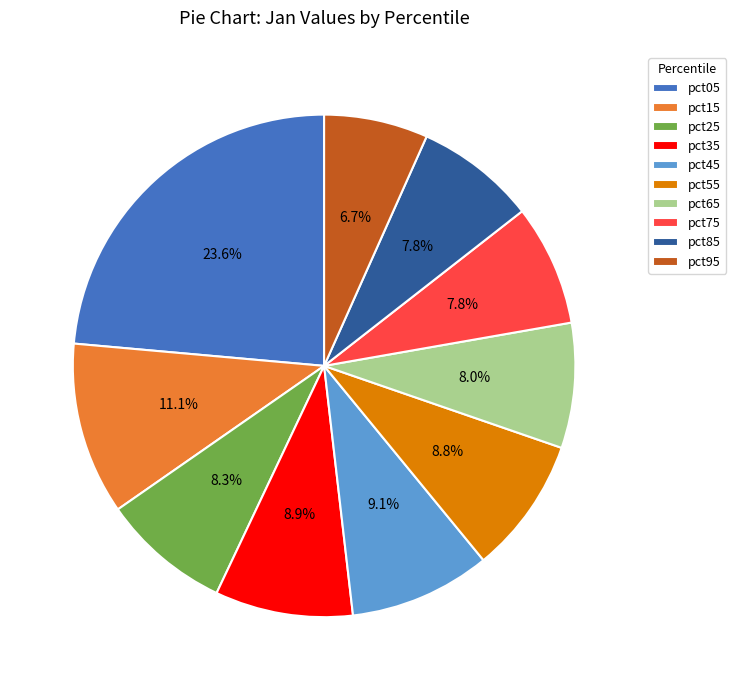

Is it true that pct35 is 9% of the pie?

True